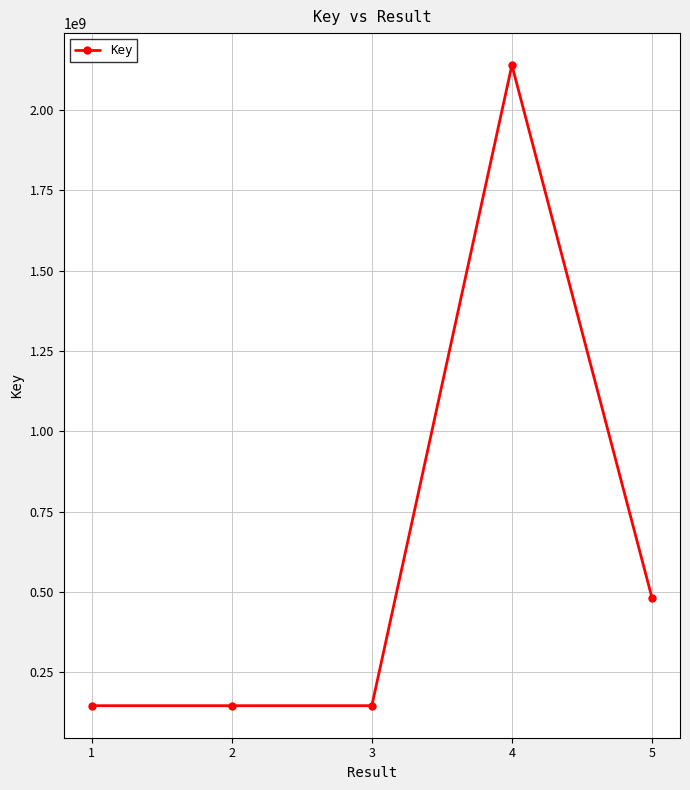

True or false: the data shows 146293966 at 2.

True